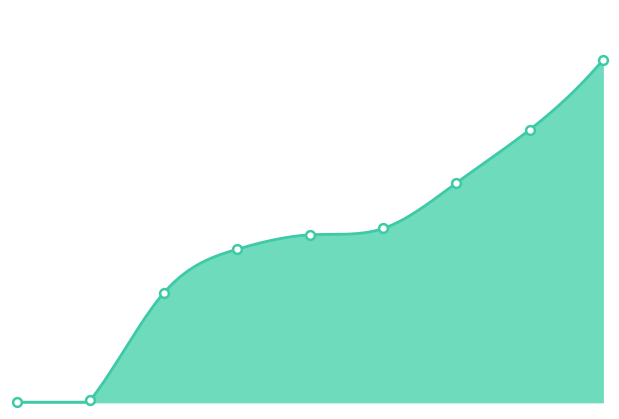

Between 5 and 8, which is larger?

8